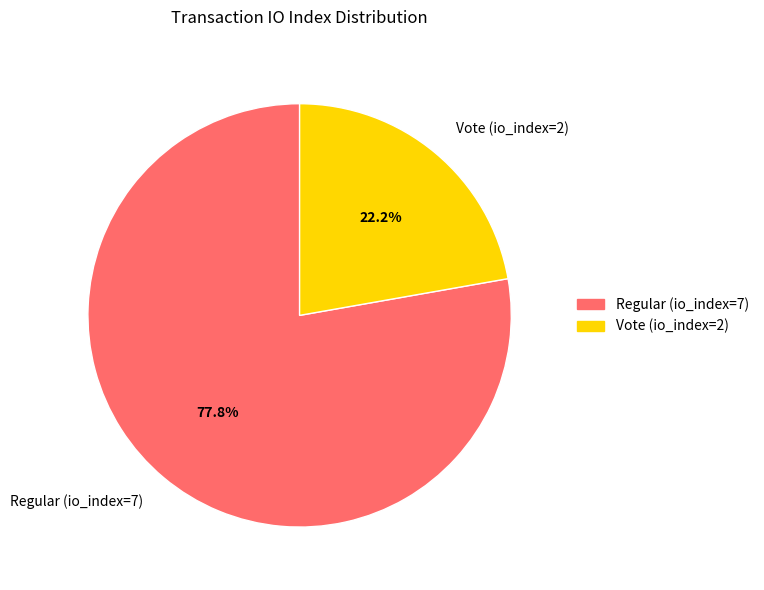

Count the number of slices in the pie.

2